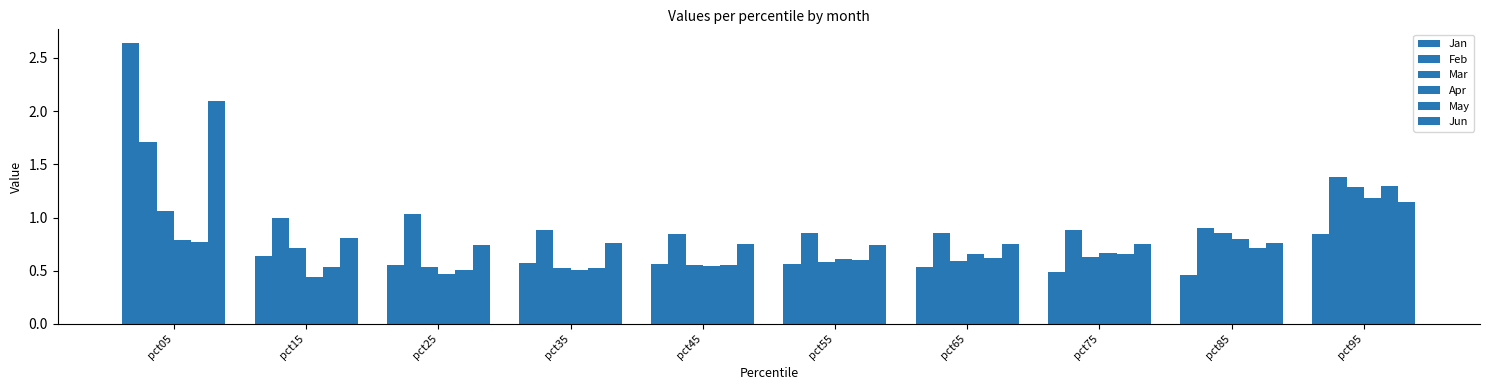

What is the sum of all Jun values?

9.3